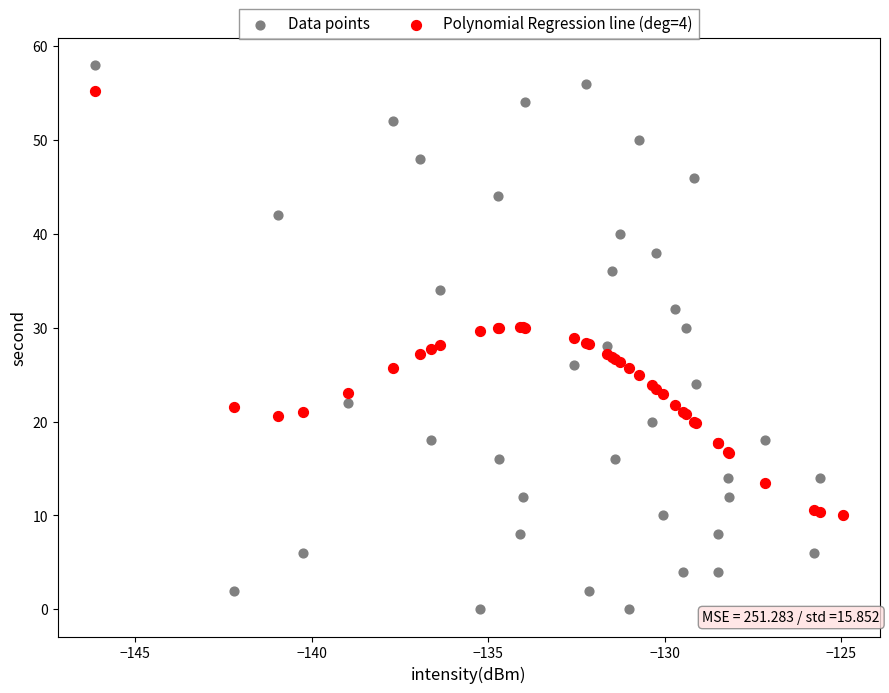

Which series contains the lowest Y value?

Data points